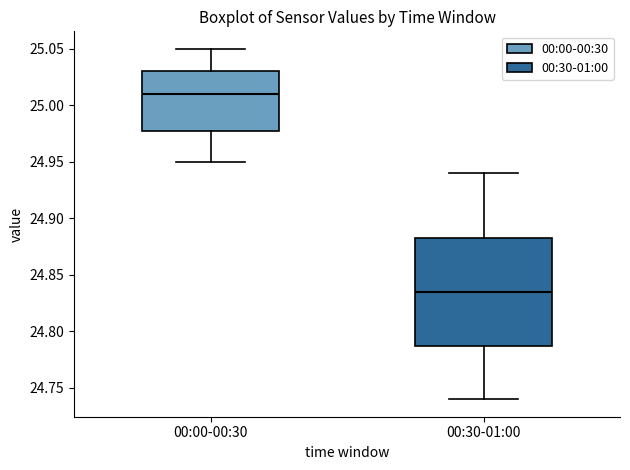

Where is the upper edge of the box for 00:00-00:30 on the y-axis? The values are not printed on the chart, so give them approximately, as read against the axis.

25.030